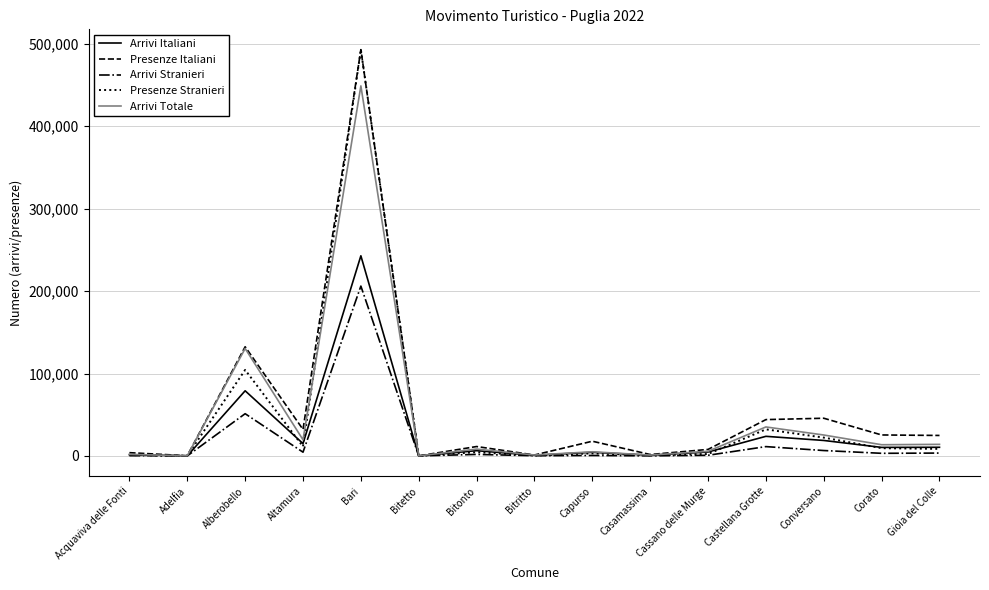

At which category is the sum across all series the highest?

Bari